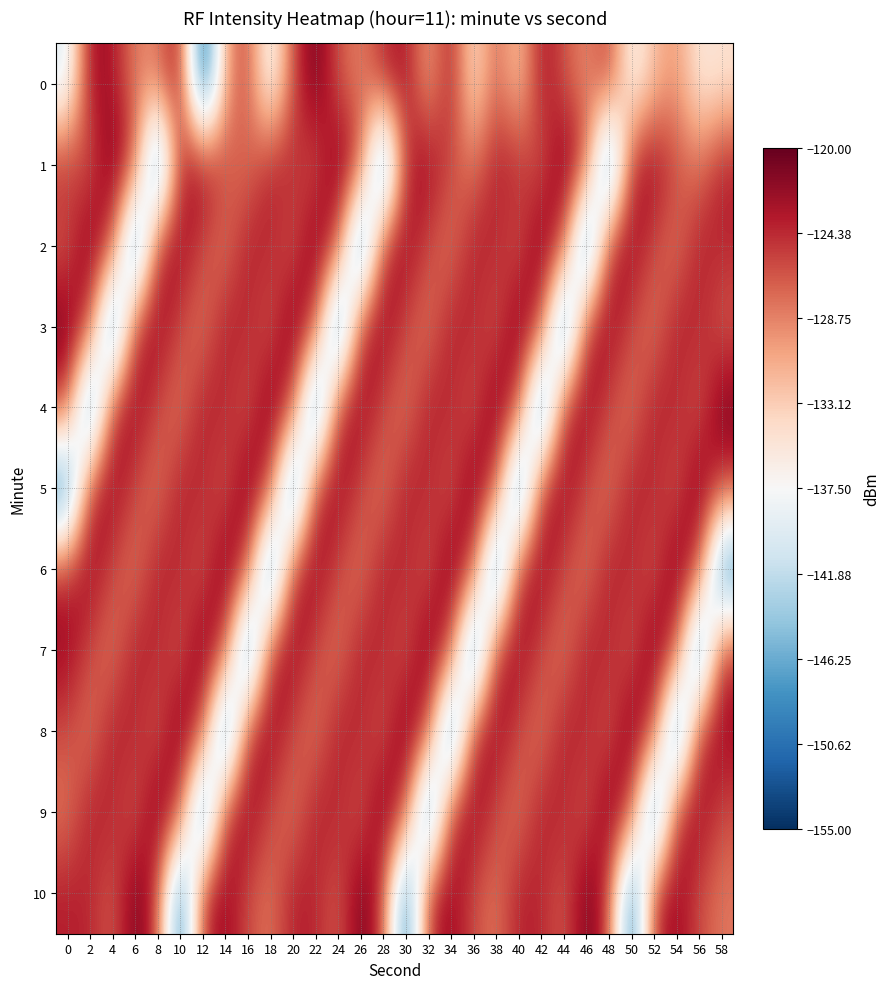

Between 30 and 52, which is larger?

30